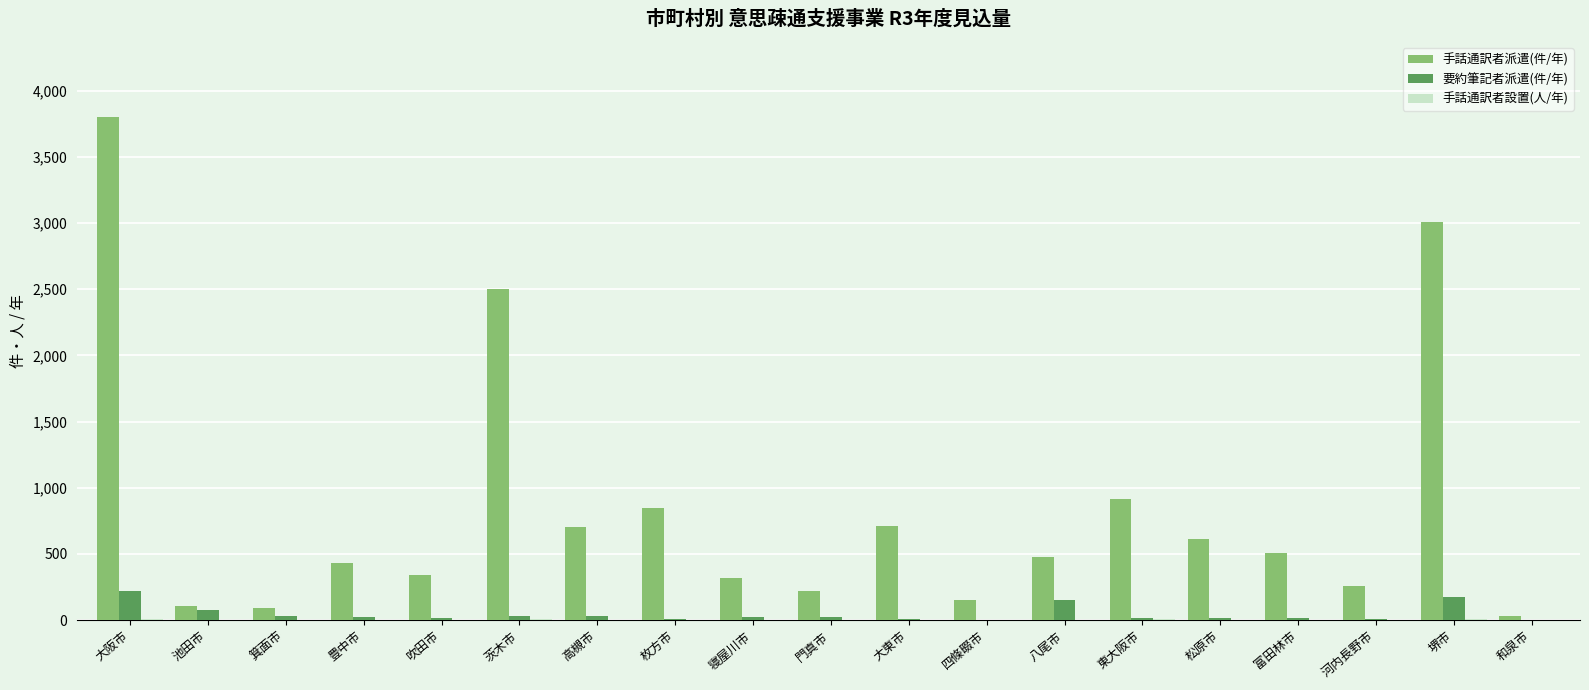

At which category is the sum across all series the highest?

大阪市